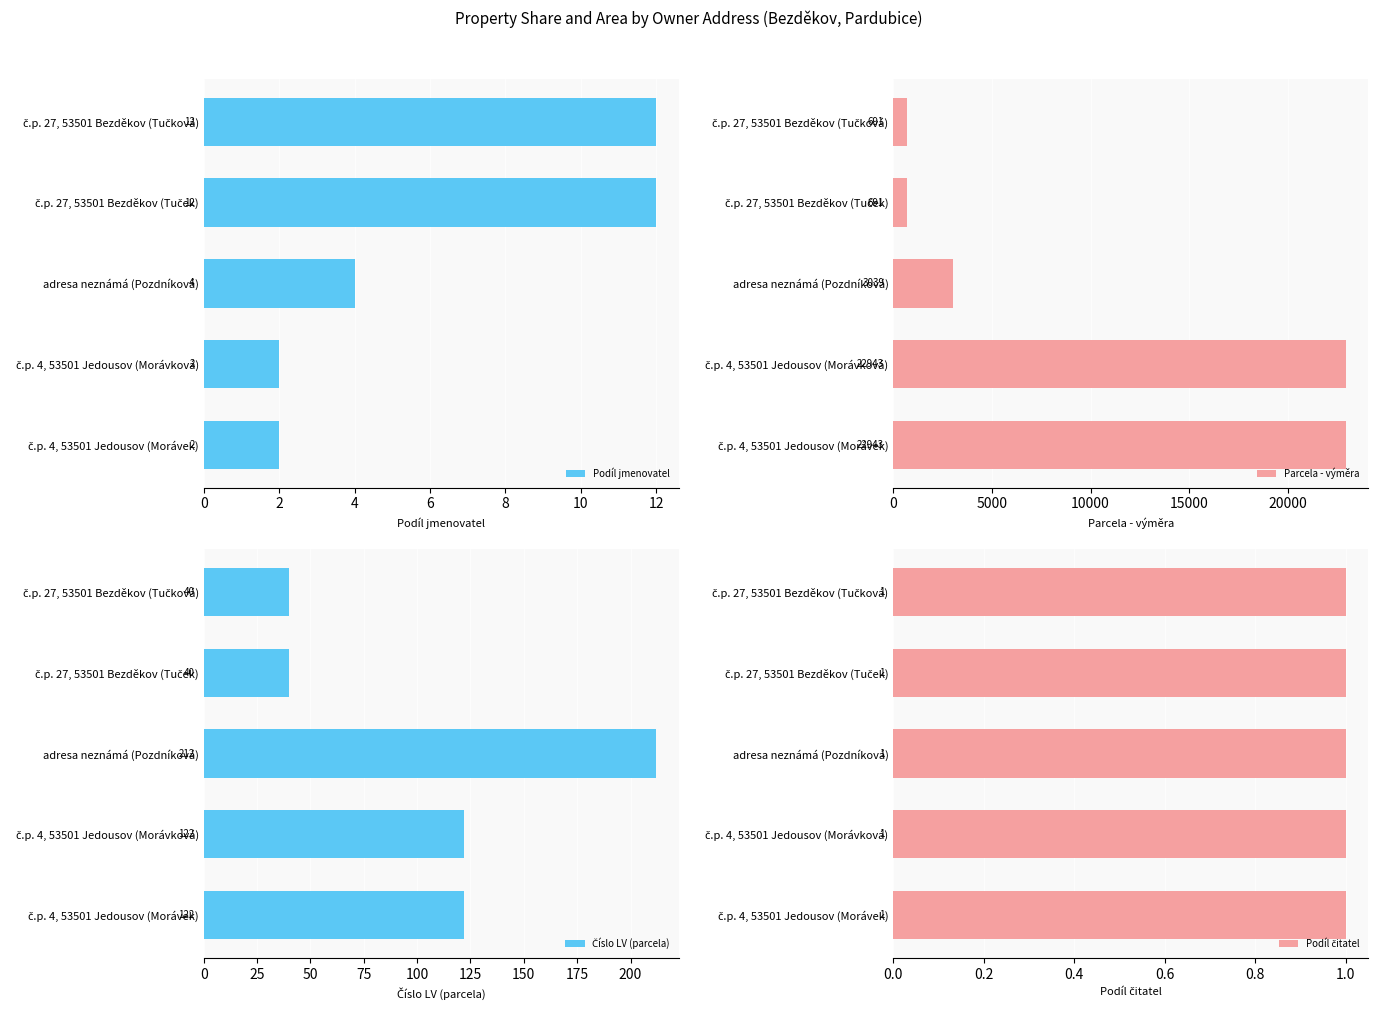

What is the highest value of the Podíl jmenovatel series?

12